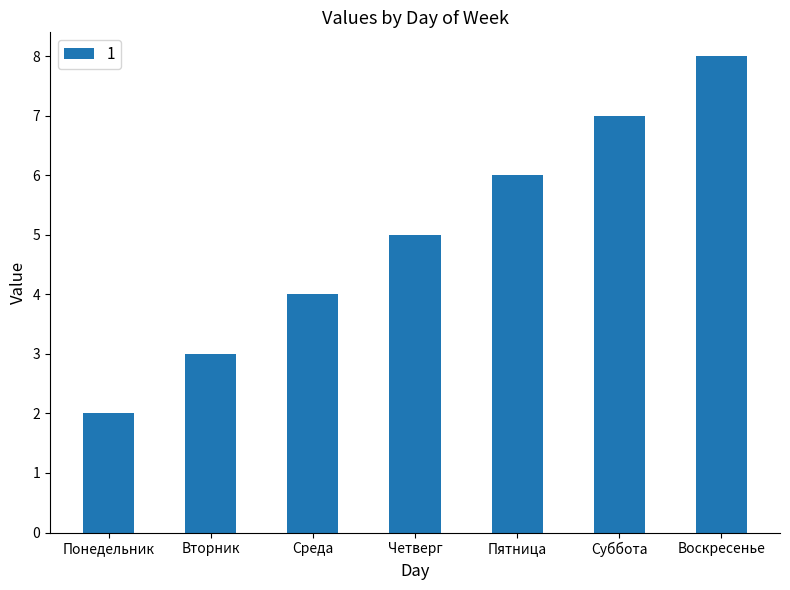

What is the value of the 4th bar from the left?

5